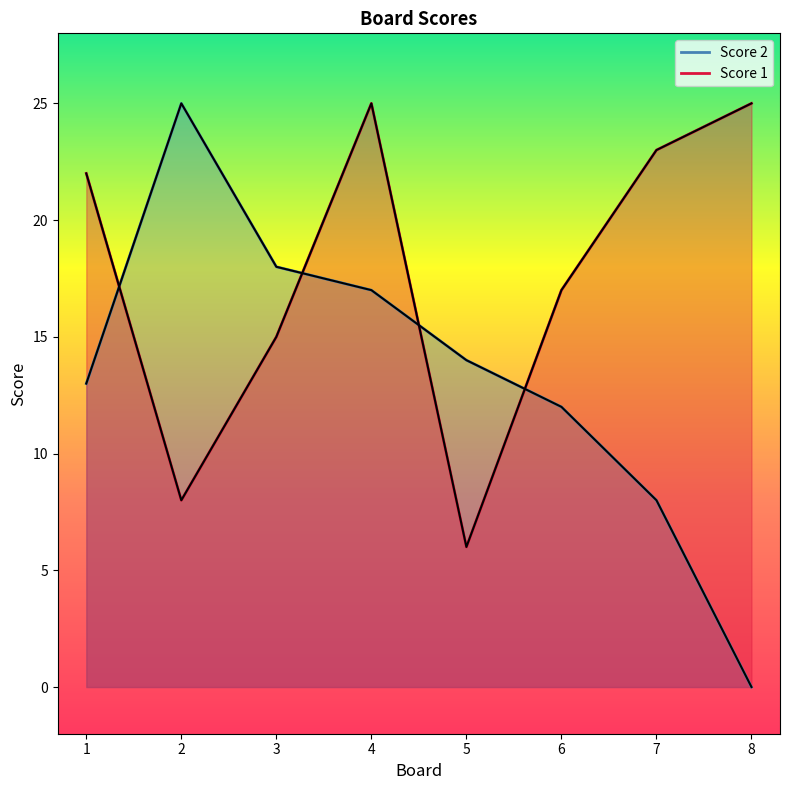

List the series in order of their peak value, lowest first.

Score 2, Score 1